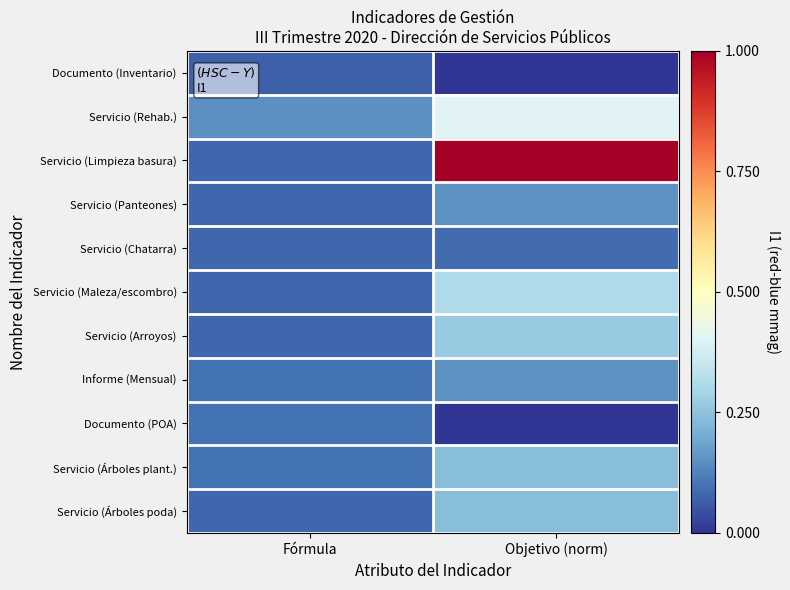

Which series changed the most between Fórmula and Objetivo (norm)?

Servicio (Limpieza basura)